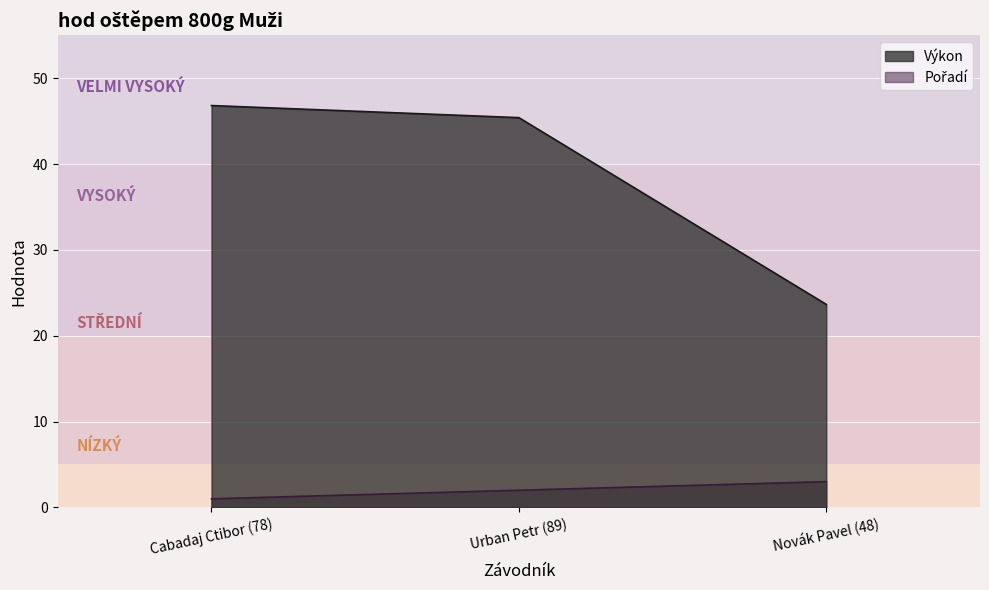

How many categories are shown in the chart?

3